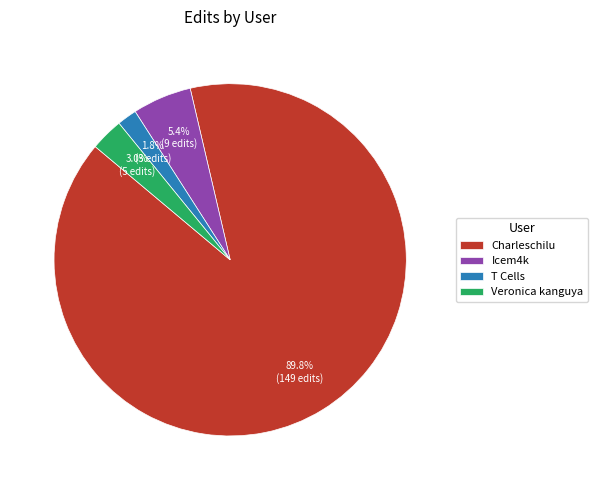

What portion of the pie excludes Veronica kanguya?

97.0%